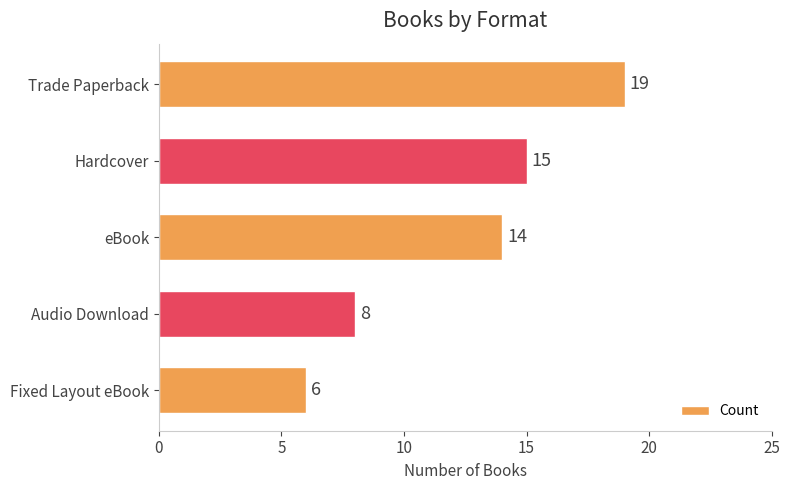

Which label corresponds to the smallest value in the chart?

Fixed Layout eBook